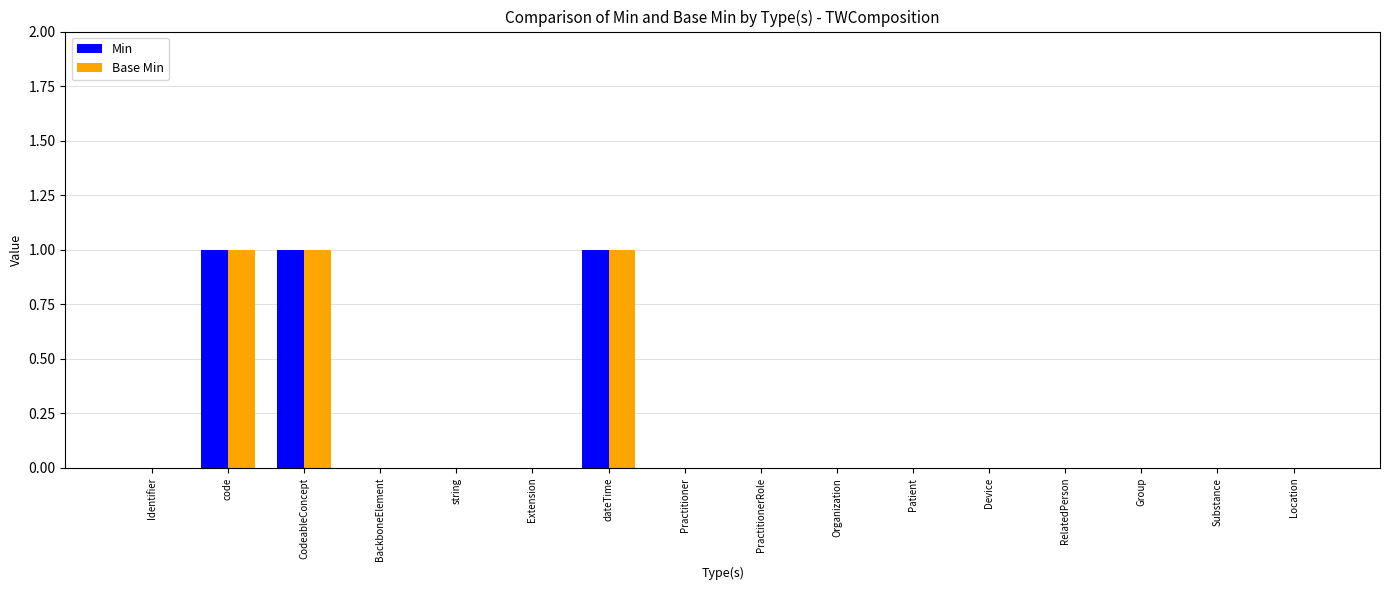

The Min series shows 0 at Identifier. True or false?

True